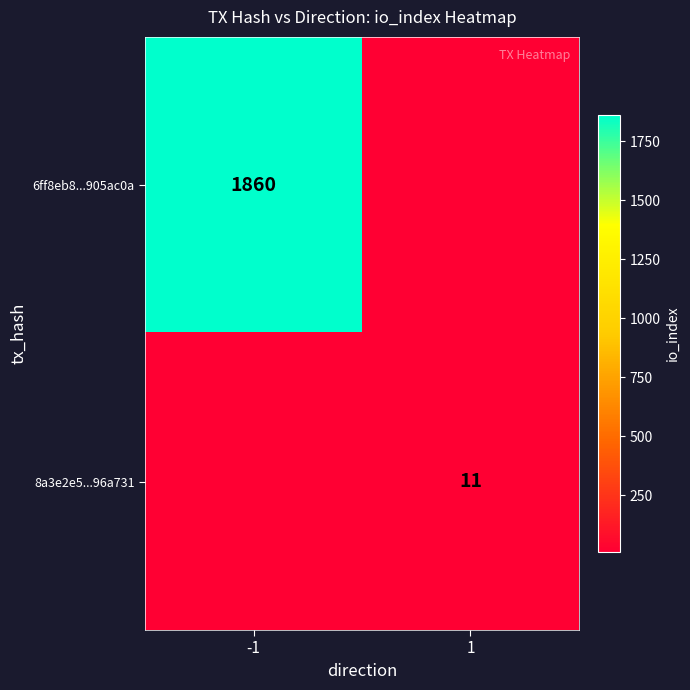

Which label corresponds to the largest value in the chart?

-1